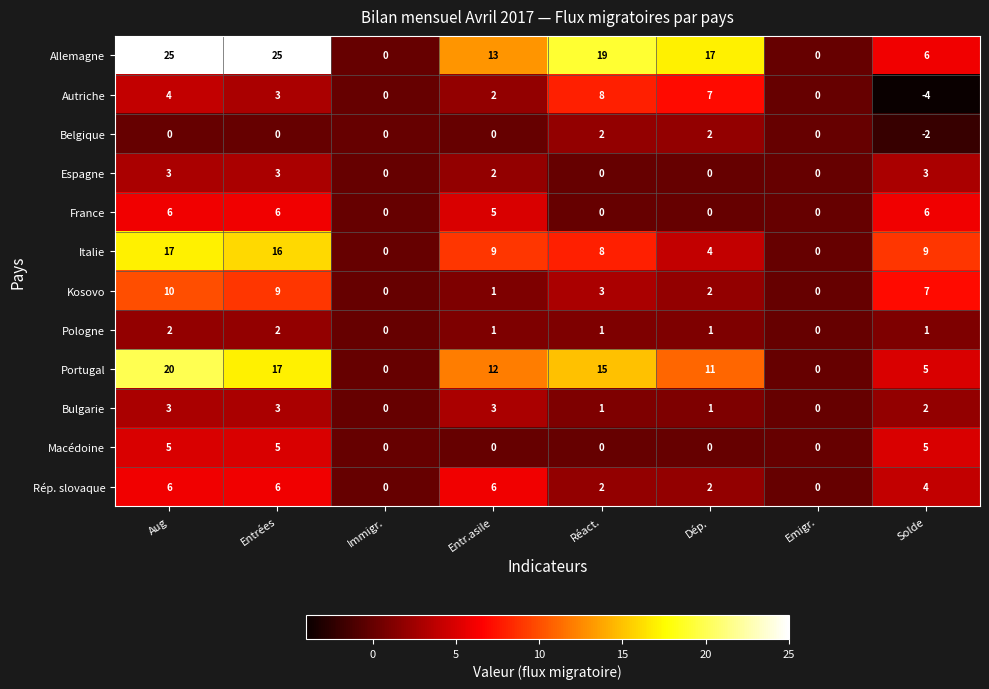

At which category is the sum across all series the highest?

Aug